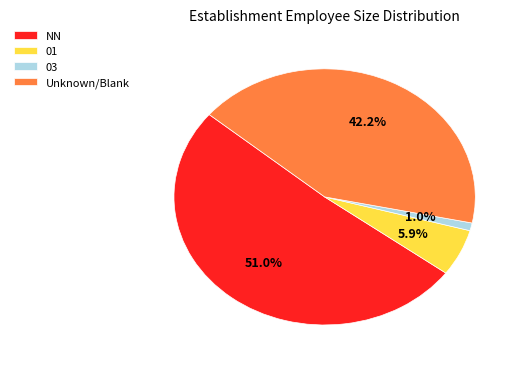

To the nearest percent, what is the difference between the largest and smallest slice percentages?

50%